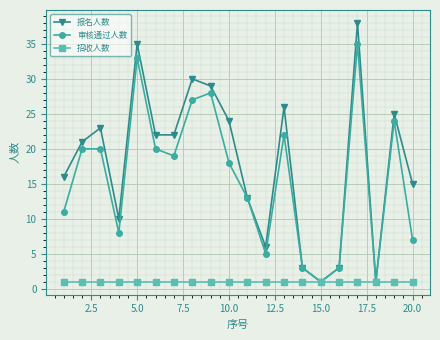

What is the sum of all 报名人数 values?

363